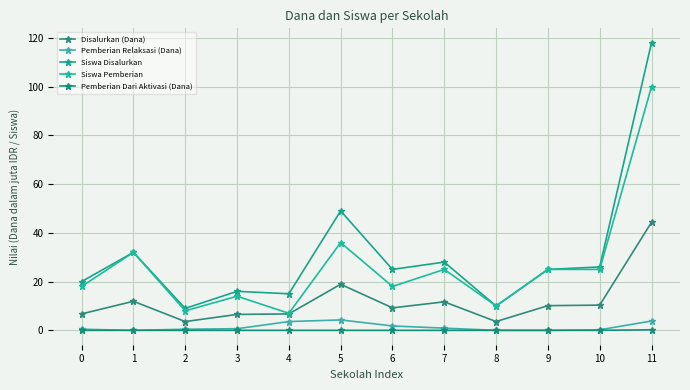

What is the total value across all series at 8?

23.6